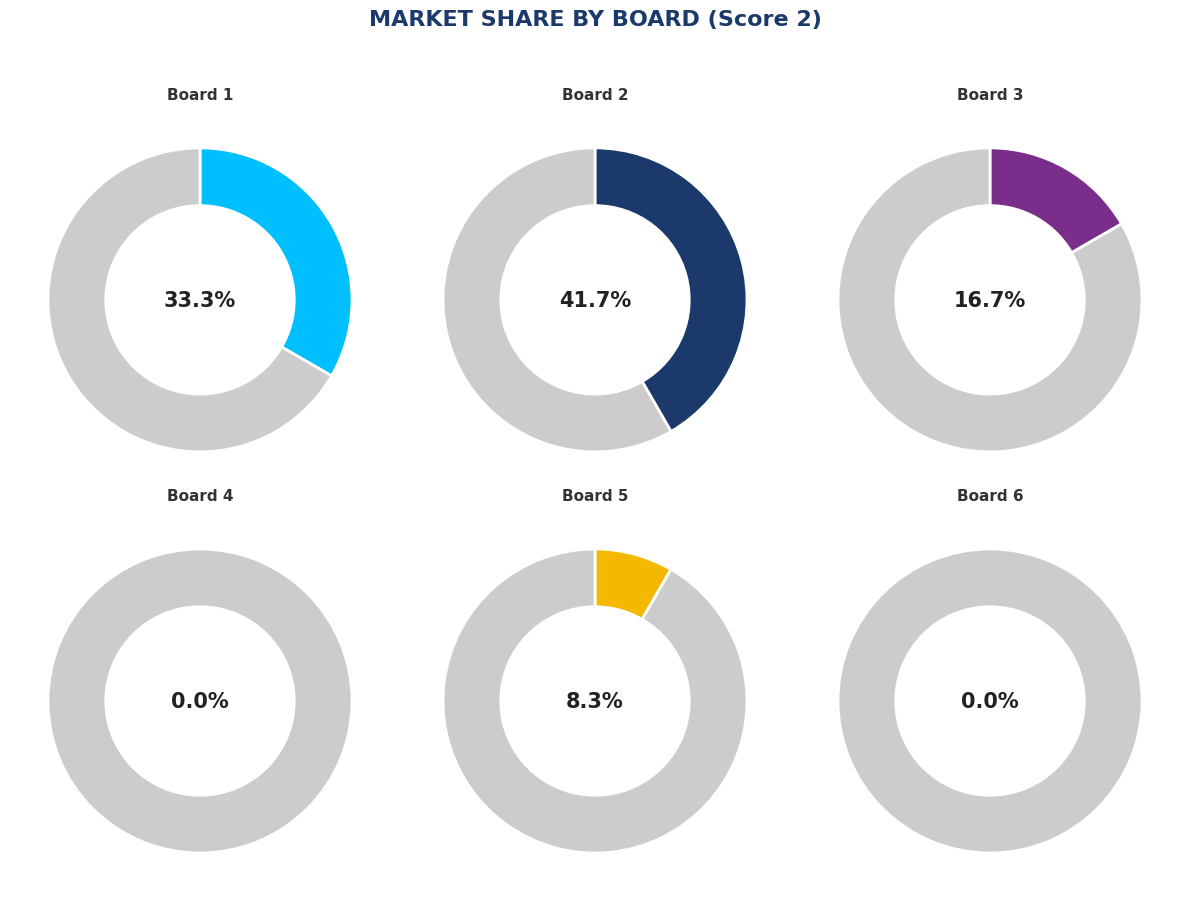

Which slice is the smallest?

Board 4